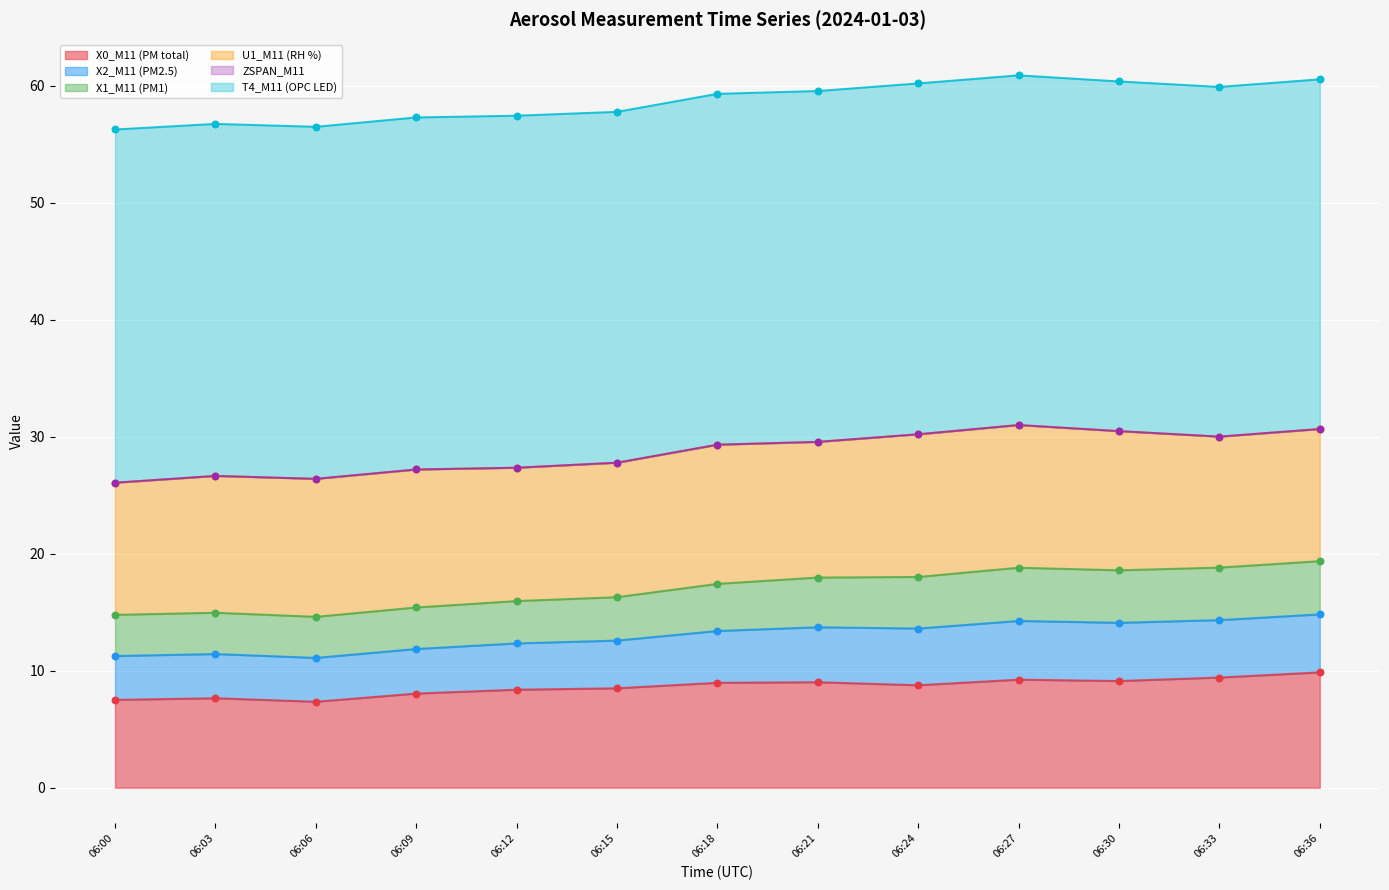

Which series contains the lowest Y value?

X0_M11 (PM total)